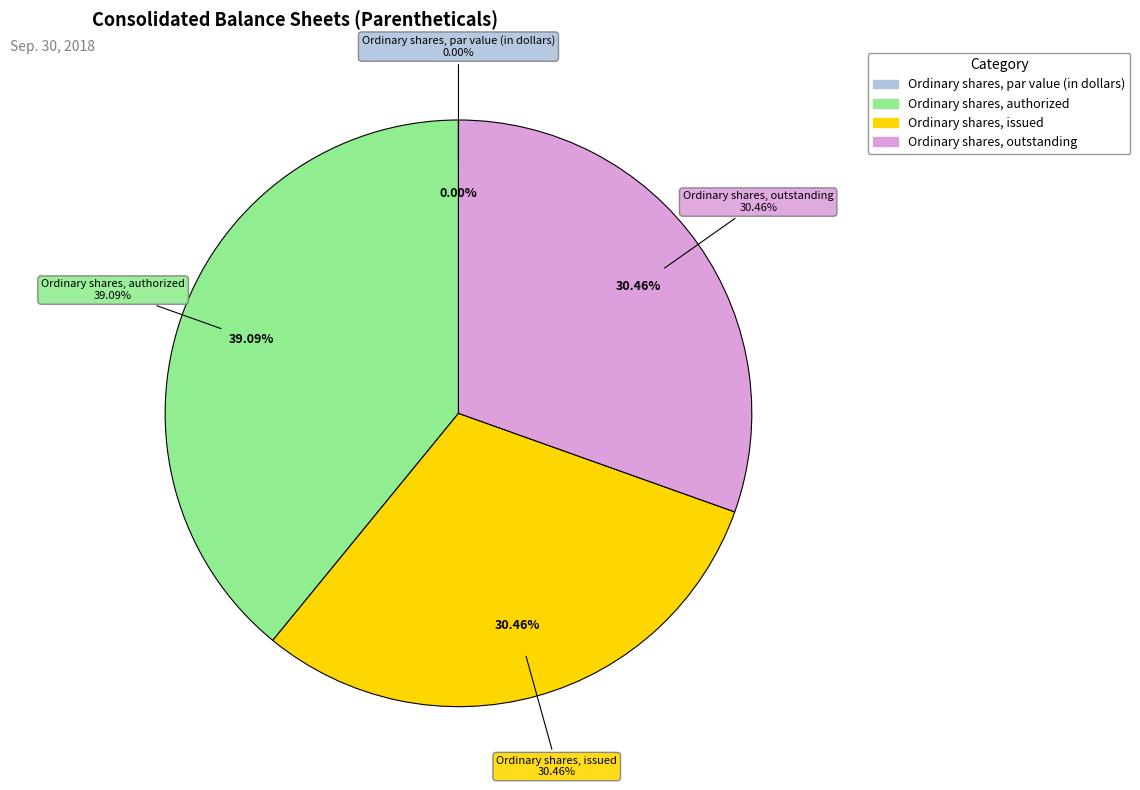

To the nearest percent, what percentage of the pie is Ordinary shares, issued?

30%